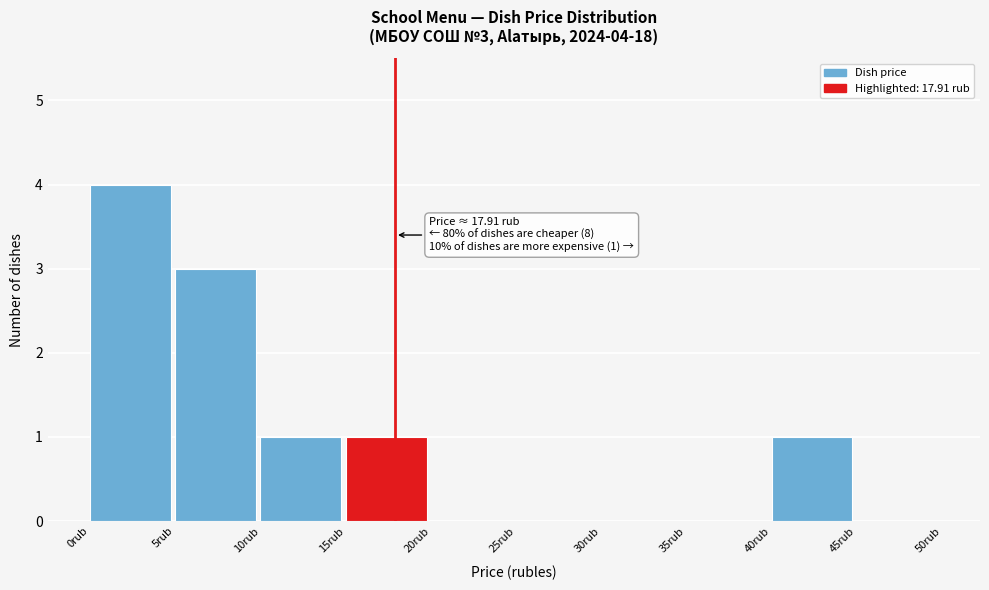

Over which range of the x-axis is the bar tallest?

0 to 5